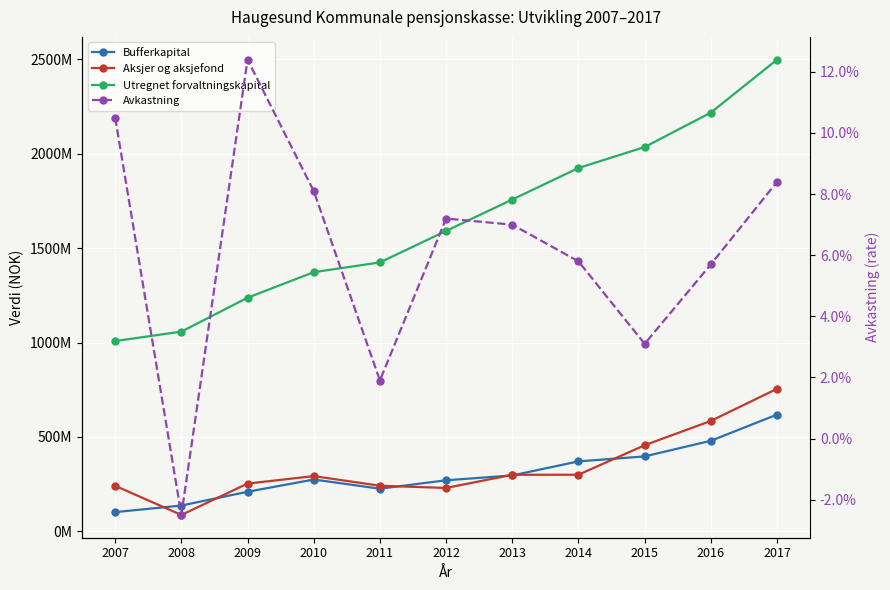

List the series in order of their peak value, lowest first.

Avkastning, Bufferkapital, Aksjer og aksjefond, Utregnet forvaltningskapital